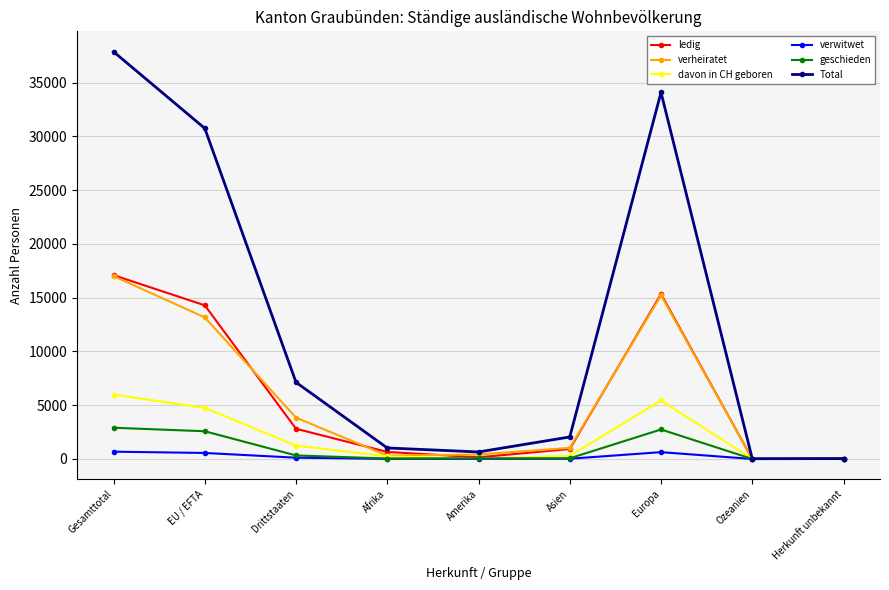

What is the maximum value shown in the chart?

37883